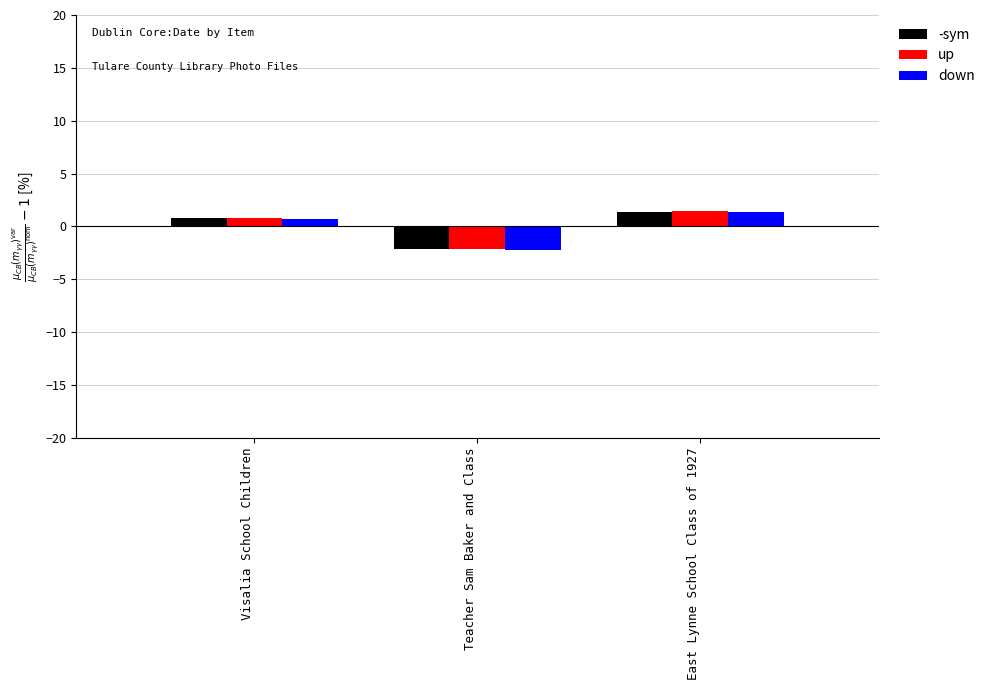

Is it true that down equals 1.3 at East Lynne School Class of 1927?

True